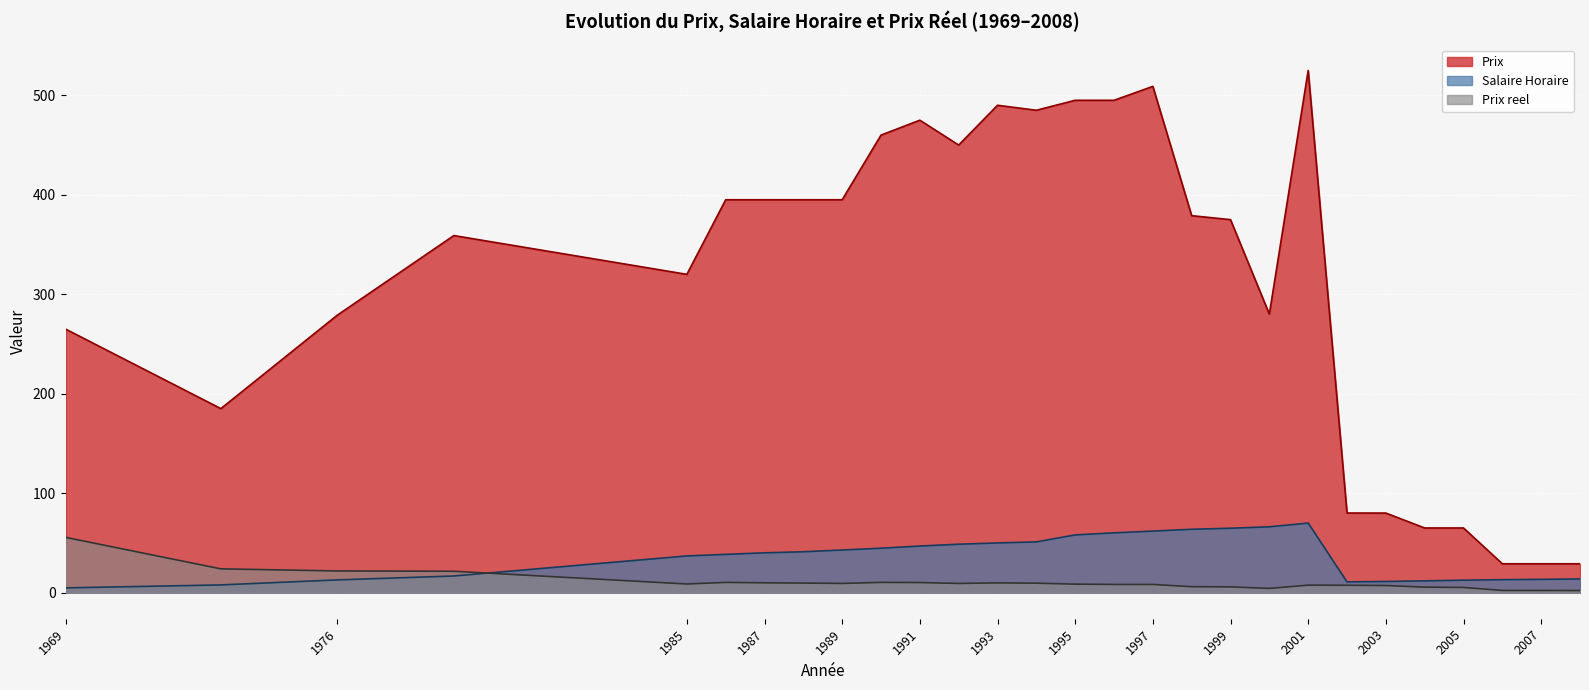

True or false: Prix has more than 1 points higher than both neighbors.

True